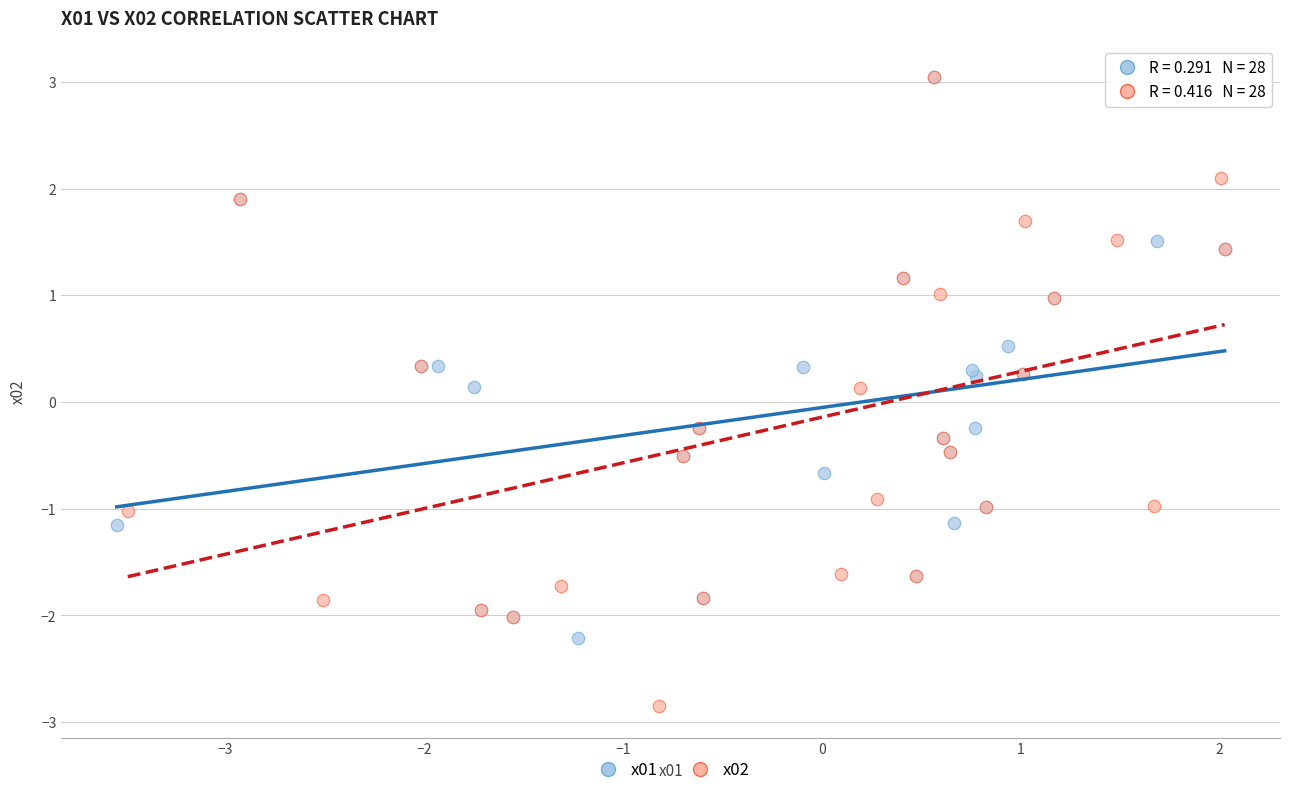

Which series has the largest Y range (max minus min)?

x02